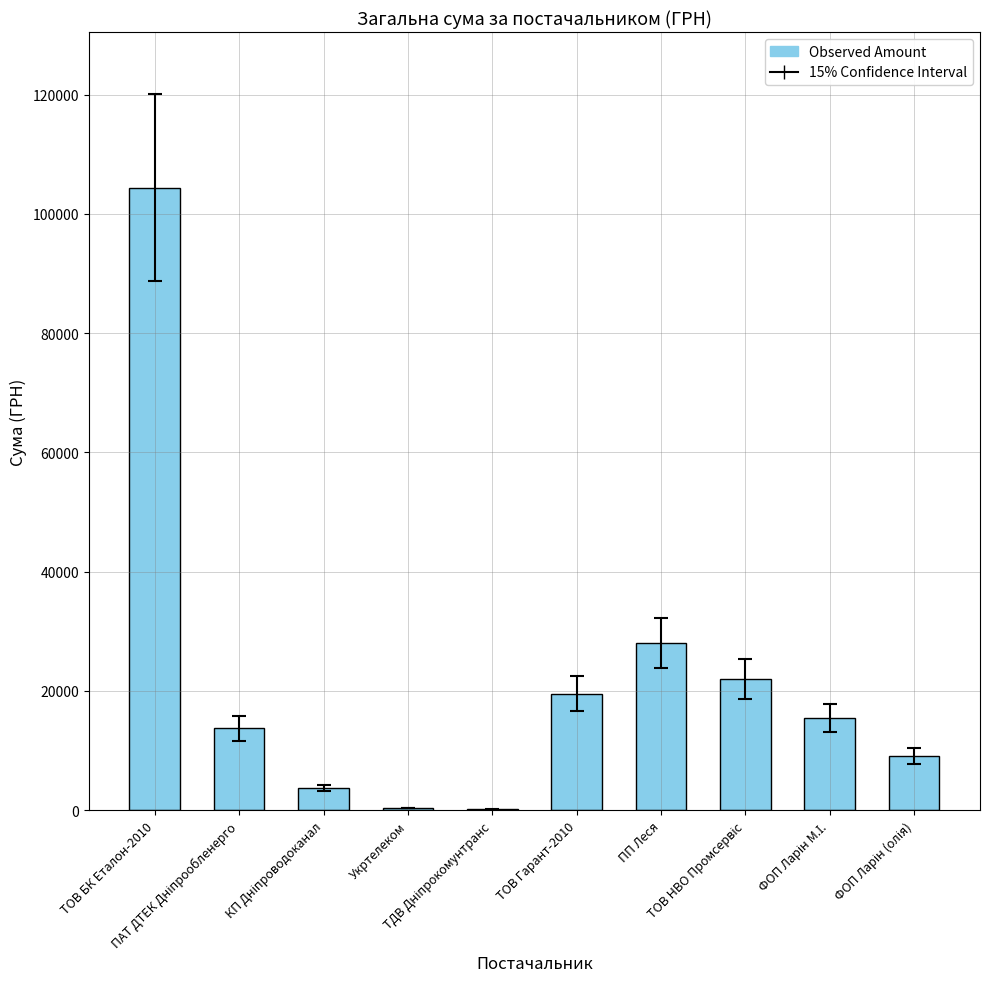

Are the bars horizontal?

No